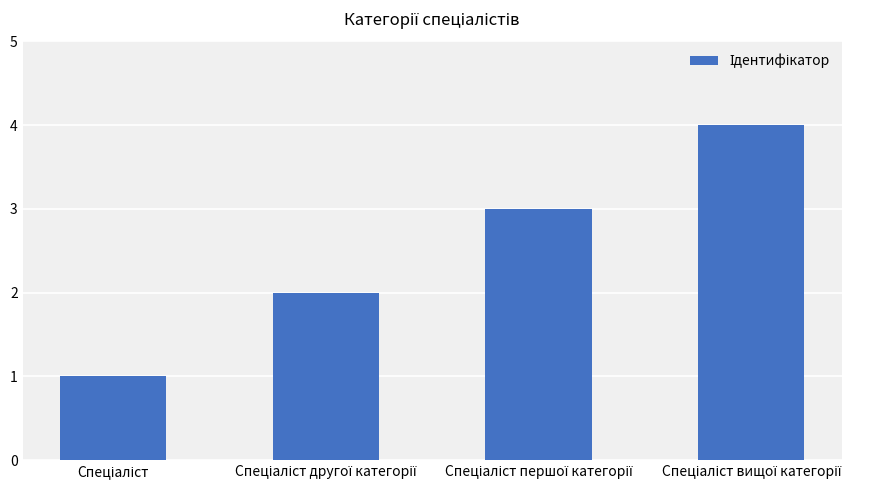

How many bars are there in total?

4